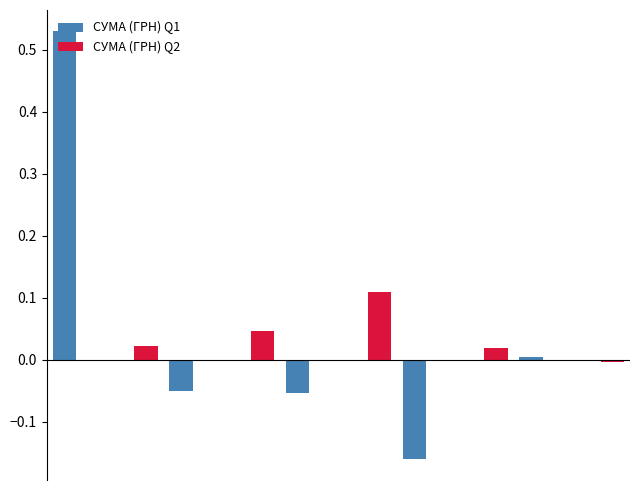

Rank the series by their maximum value, from lowest to highest.

СУМА (ГРН) Q2, СУМА (ГРН) Q1